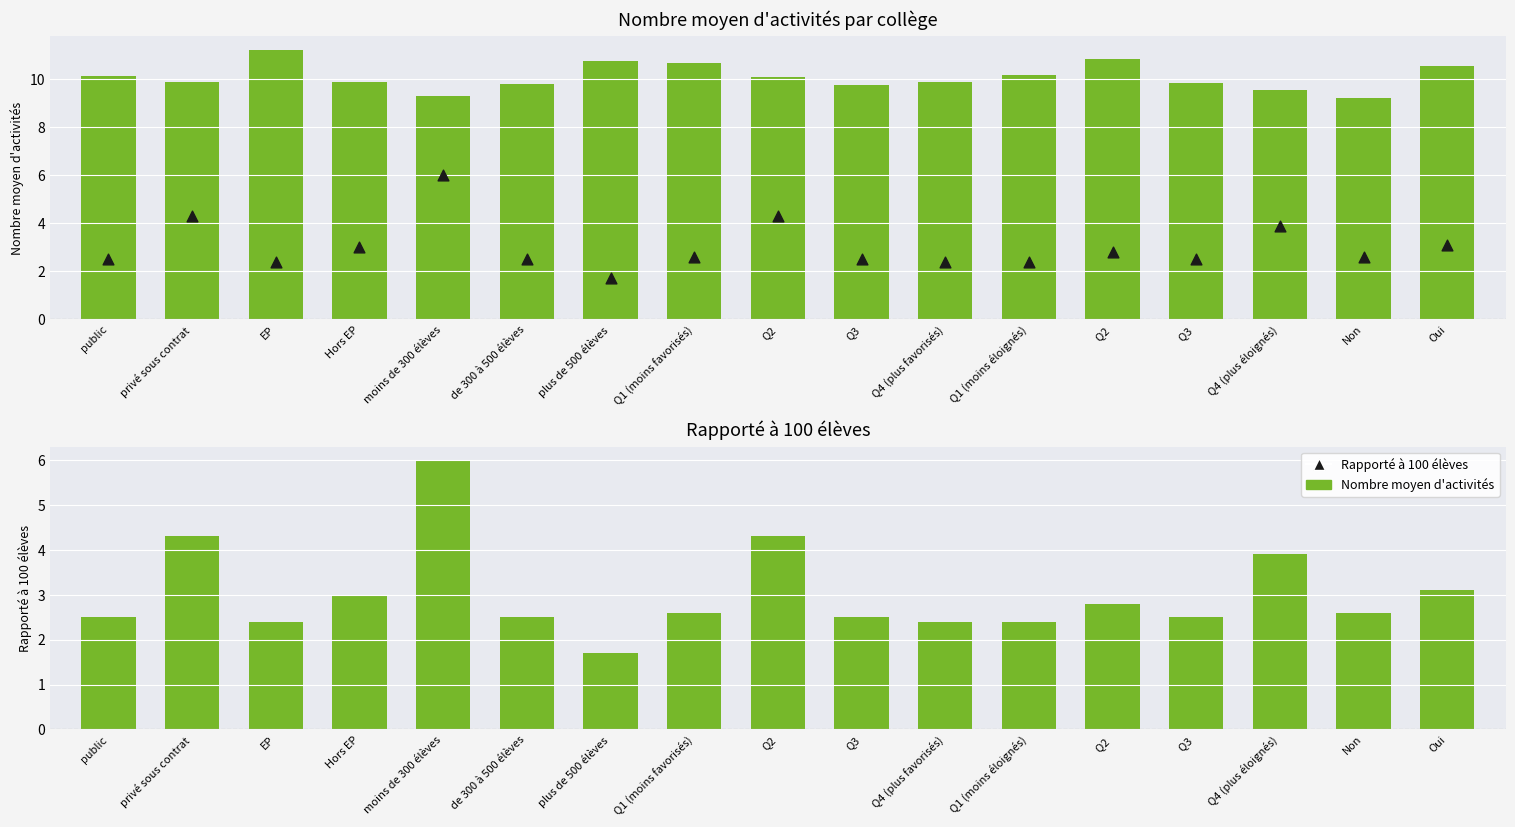

Which series has the largest total across all categories?

Nombre moyen d'activités